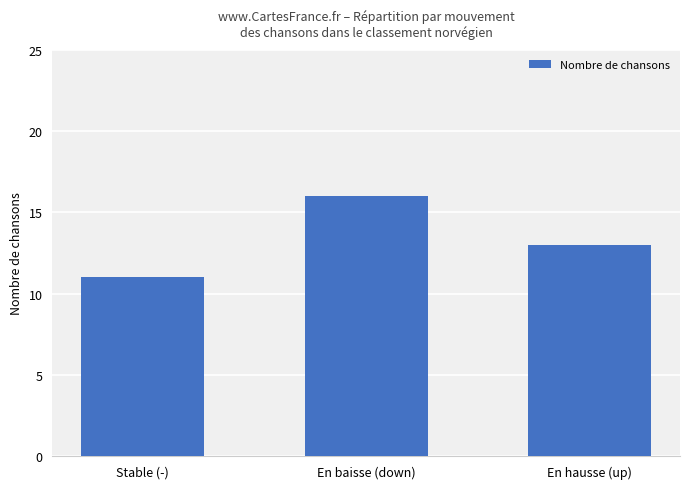

List the labels in order of value, smallest first.

Stable (-), En hausse (up), En baisse (down)